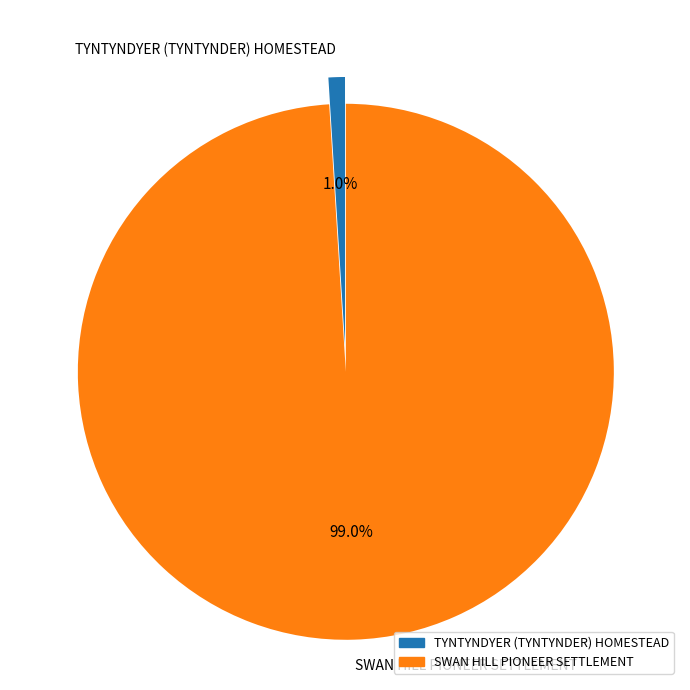

To the nearest percent, what portion does SWAN HILL PIONEER SETTLEMENT represent?

99%